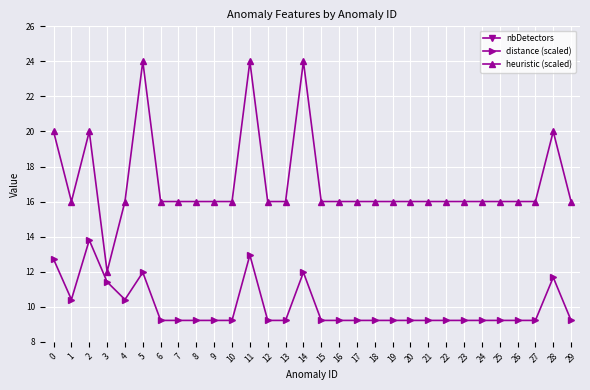

How many data points does each series have?

30